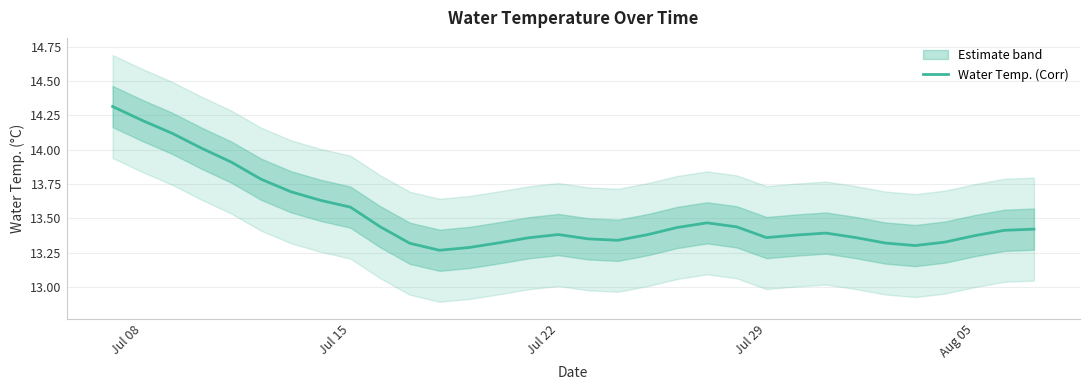

What is the maximum value for Water Temp. (Corr)?

14.3